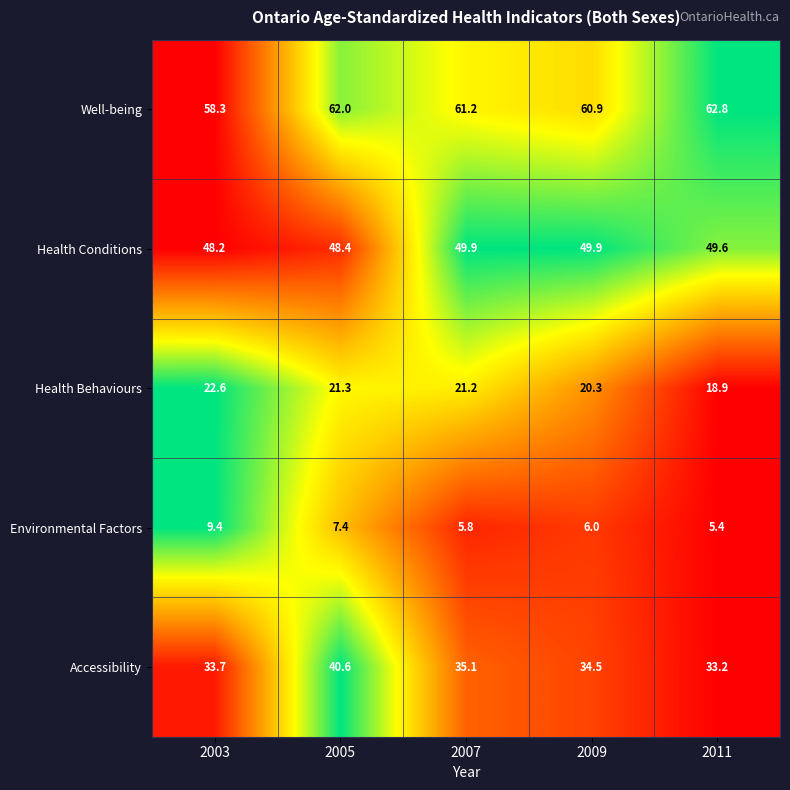

What is the sum of the Health Conditions values at 2009 and 2003?

98.1